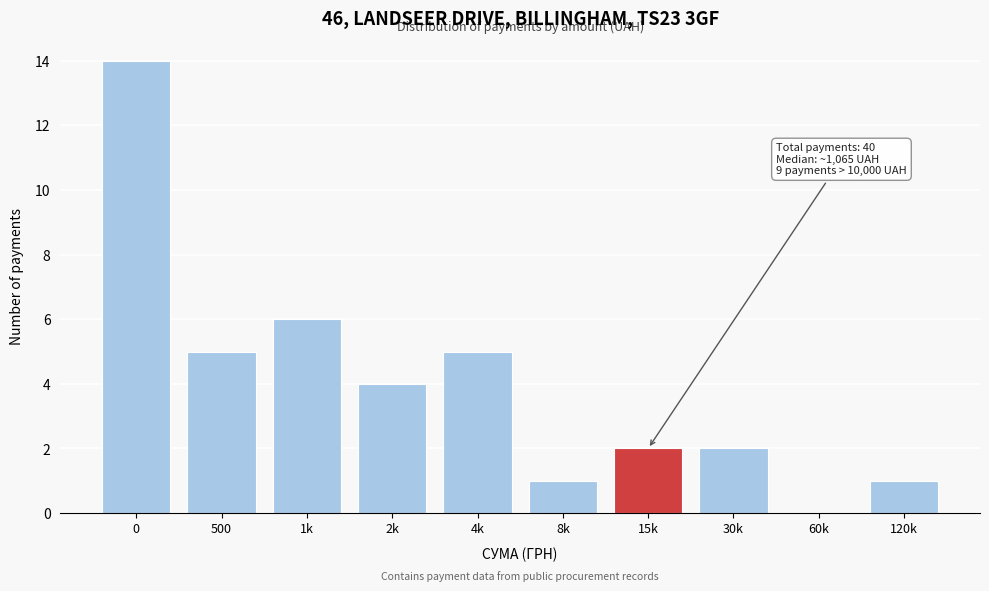

Reading left to right, list all the values displayed in this chart.

0=14	500=5	1k=6	2k=4	4k=5	8k=1	15k=2	30k=2	60k=0	120k=1